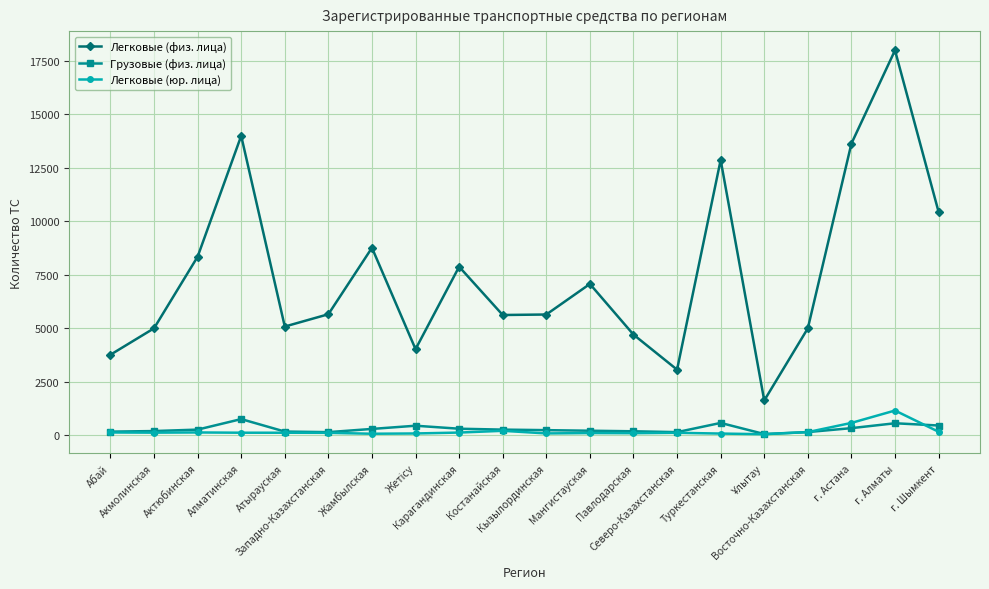

True or false: Легковые (физ. лица) and Грузовые (физ. лица) cross at least once.

False